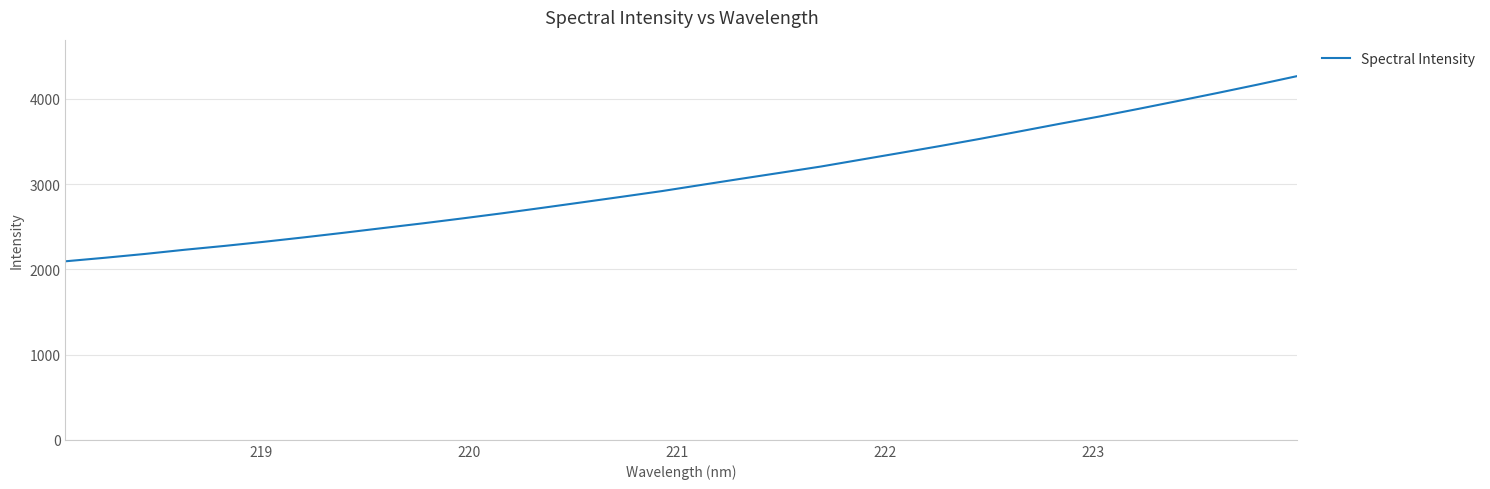

What is the difference between the maximum and minimum values?

2172.9